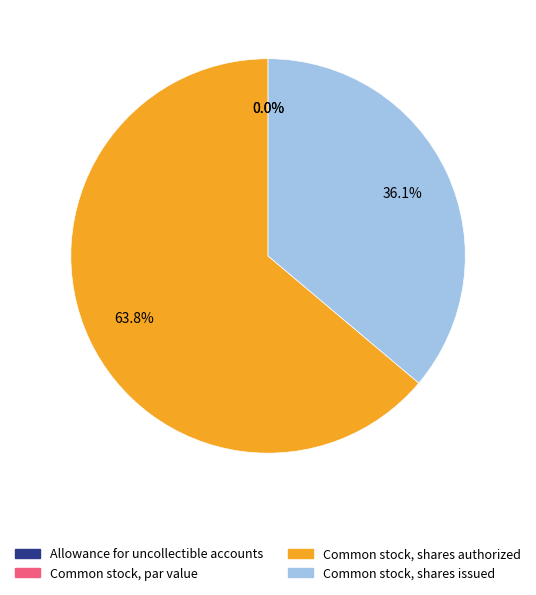

Which slice is the largest?

Common stock, shares authorized